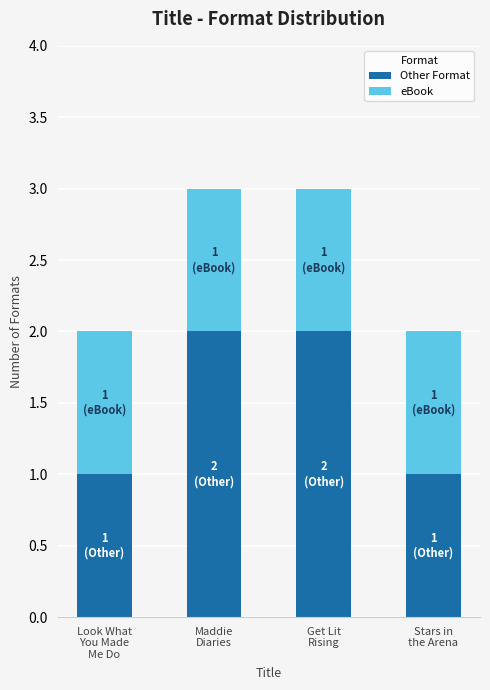

What is the sum of all Other Format values?

6